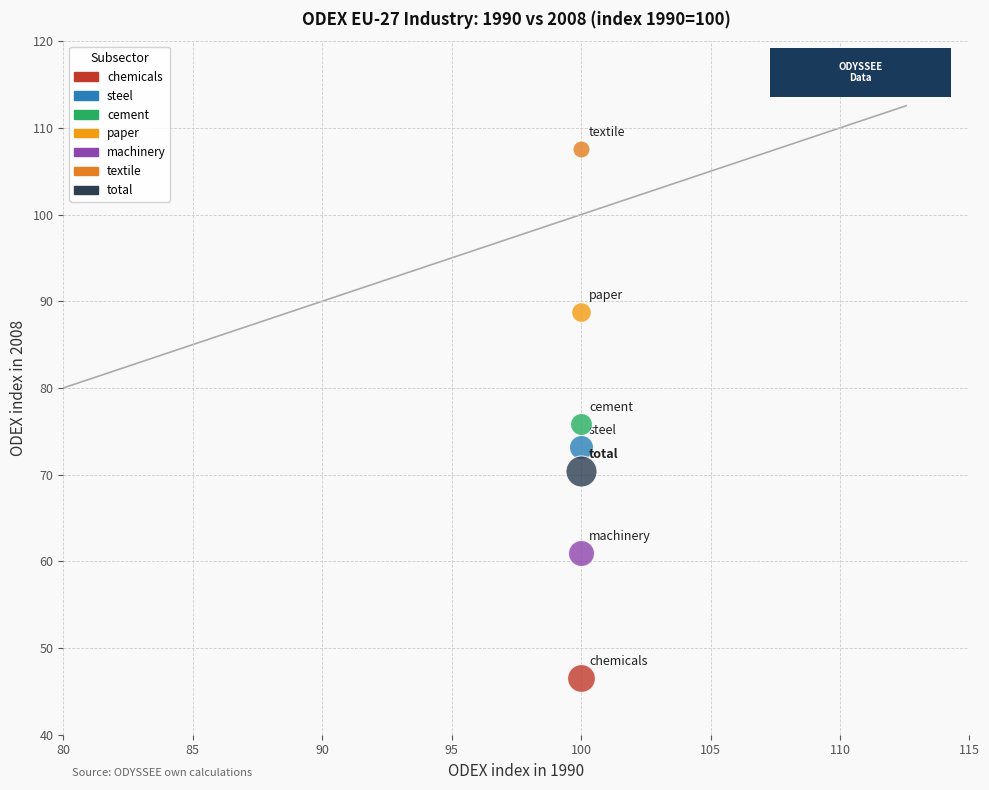

Across all data points, what is the average X value?

100.0